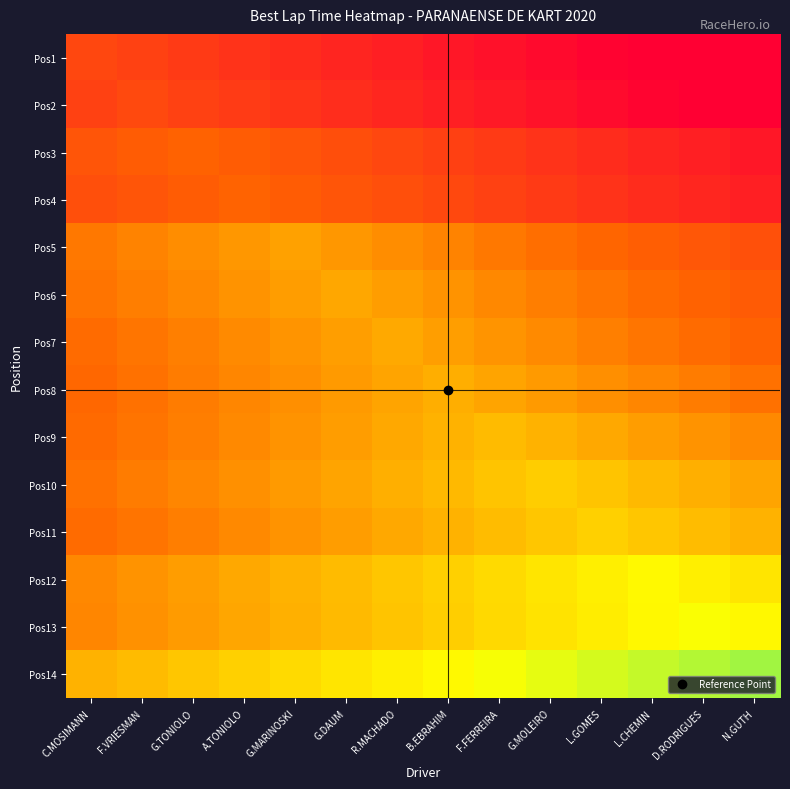

Count the number of categories in the chart.

14